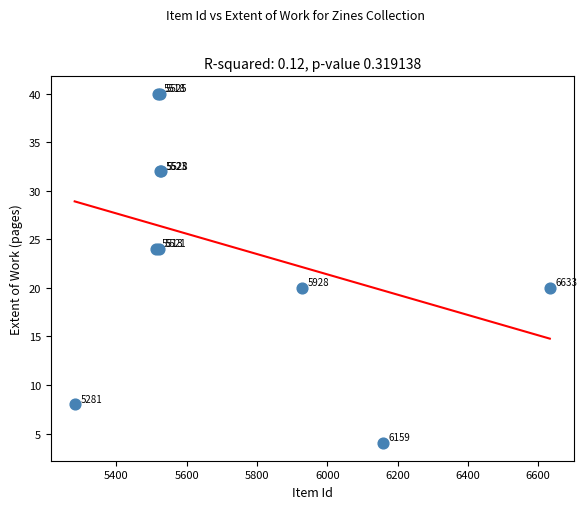

What Y value in the scatter plot is closest to 22?

20